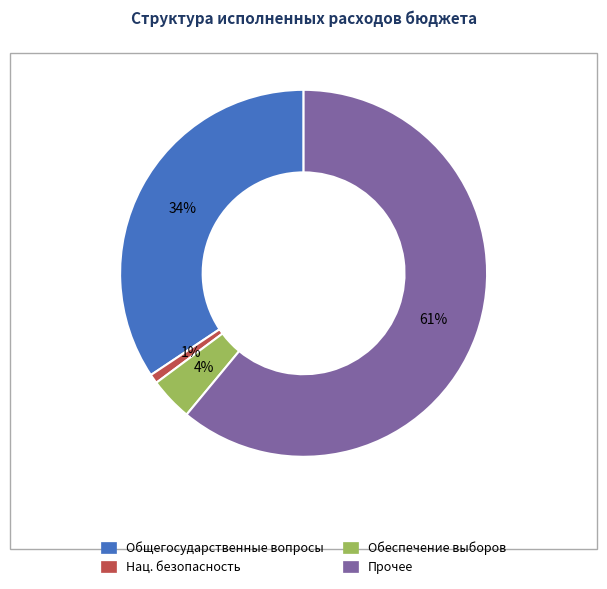

To the nearest percent, what is the average slice percentage?

25%